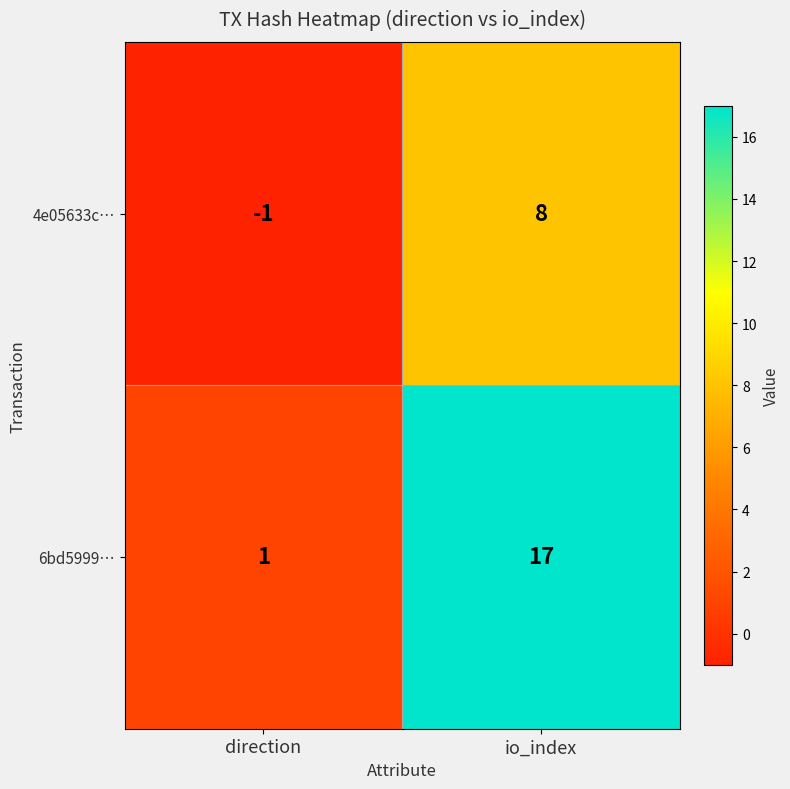

Where is 6bd5999… nearest to the value 9?

direction